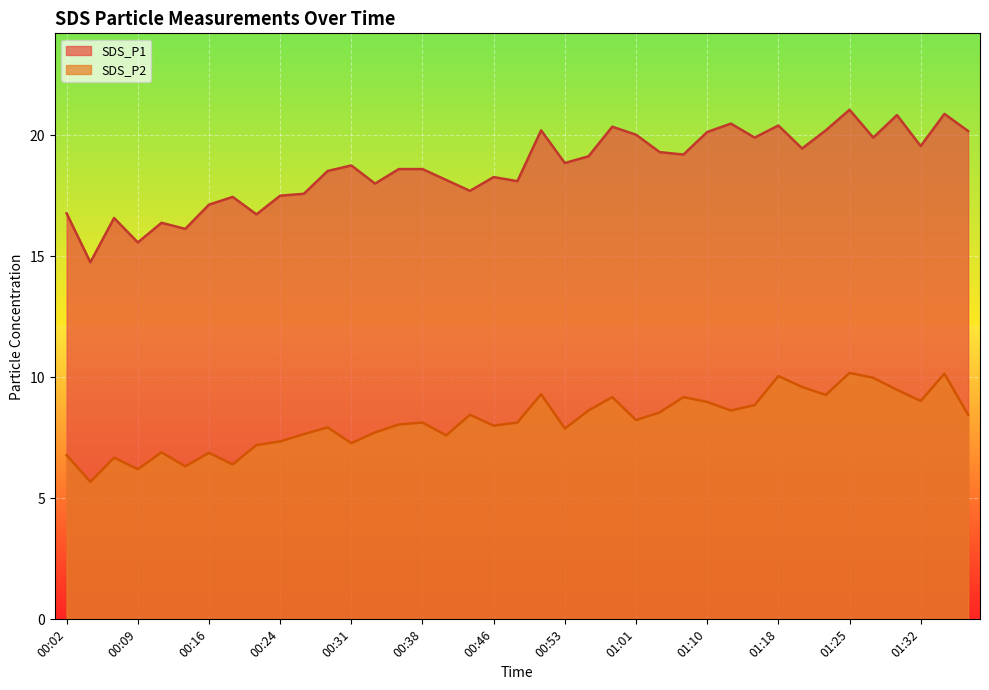

Which label corresponds to the largest value in the chart?

01:25